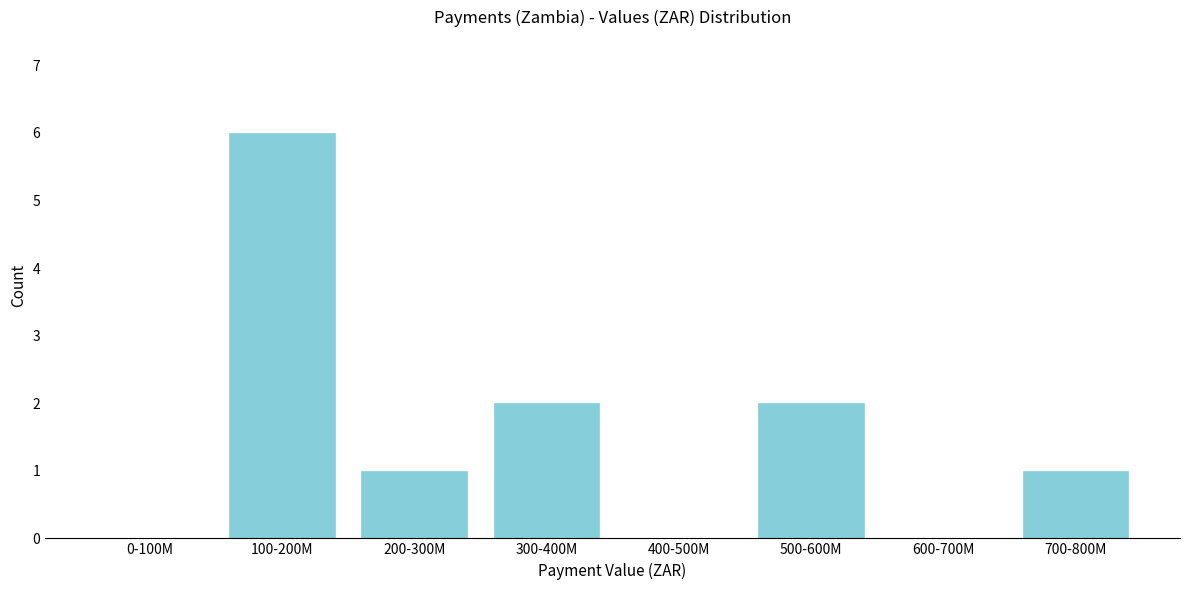

Reading right to left, list all the values displayed in this chart.

700-800M=1	600-700M=0	500-600M=2	400-500M=0	300-400M=2	200-300M=1	100-200M=6	0-100M=0